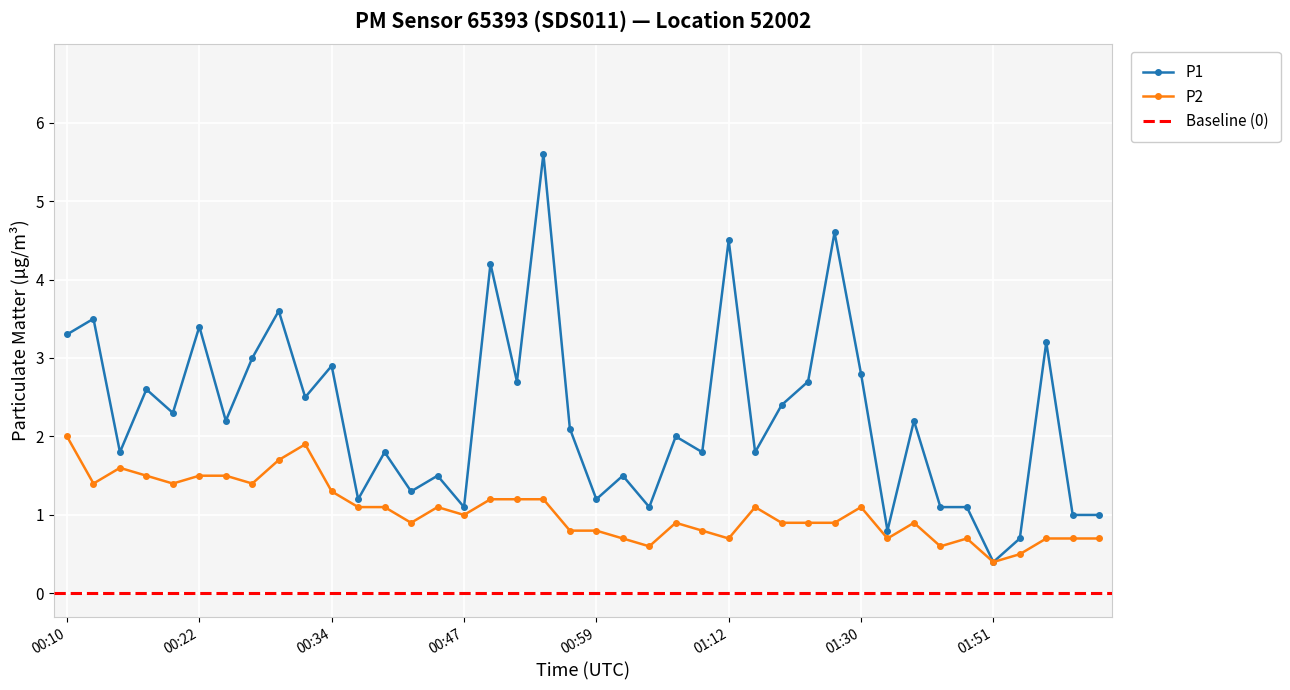

What value does the P2 series have at 00:12?

1.4